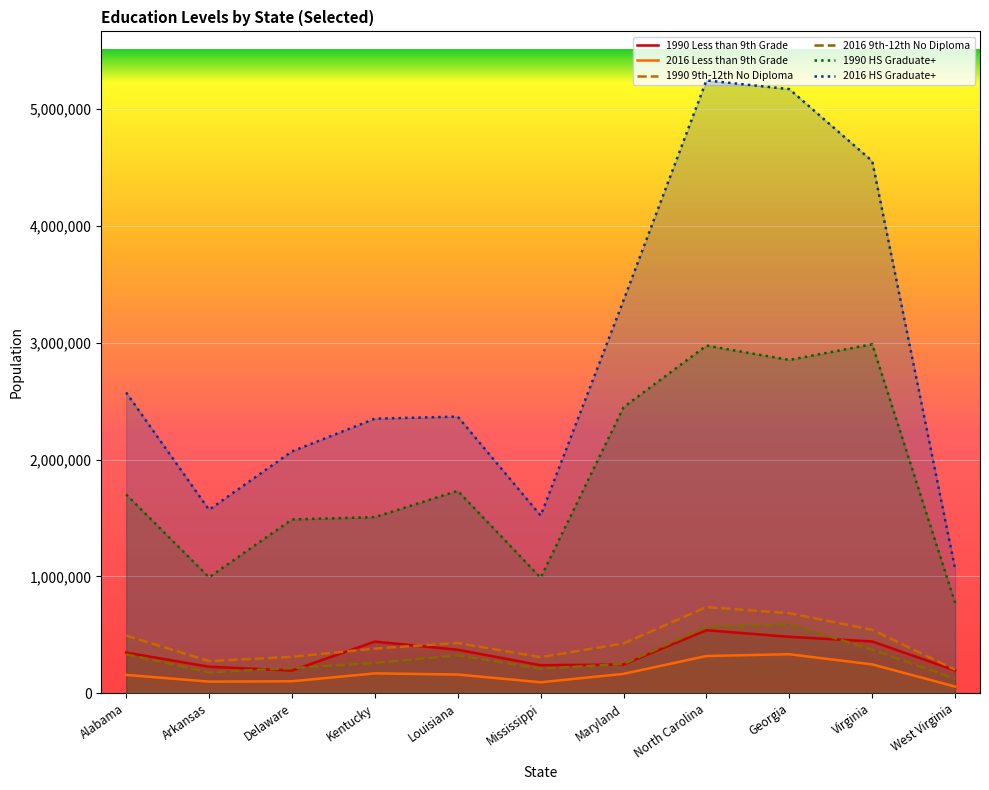

How many data points in 1990 HS Graduate+ are less than 1702331?

5